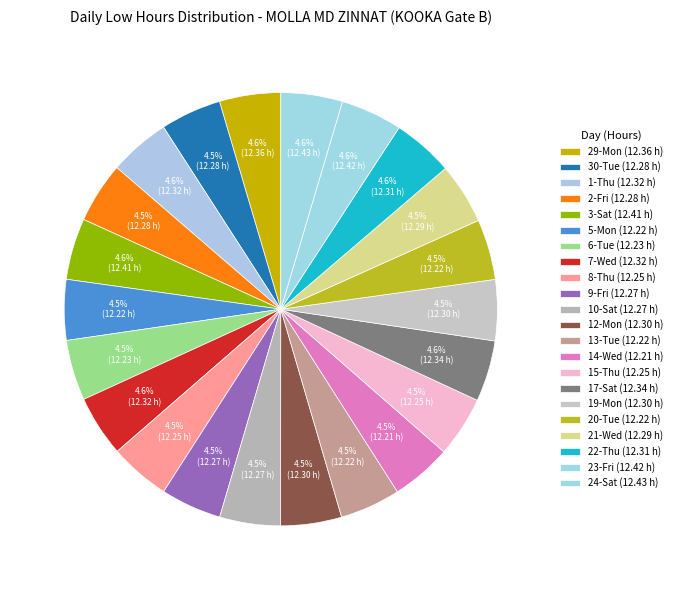

How many slices are in this pie chart?

22